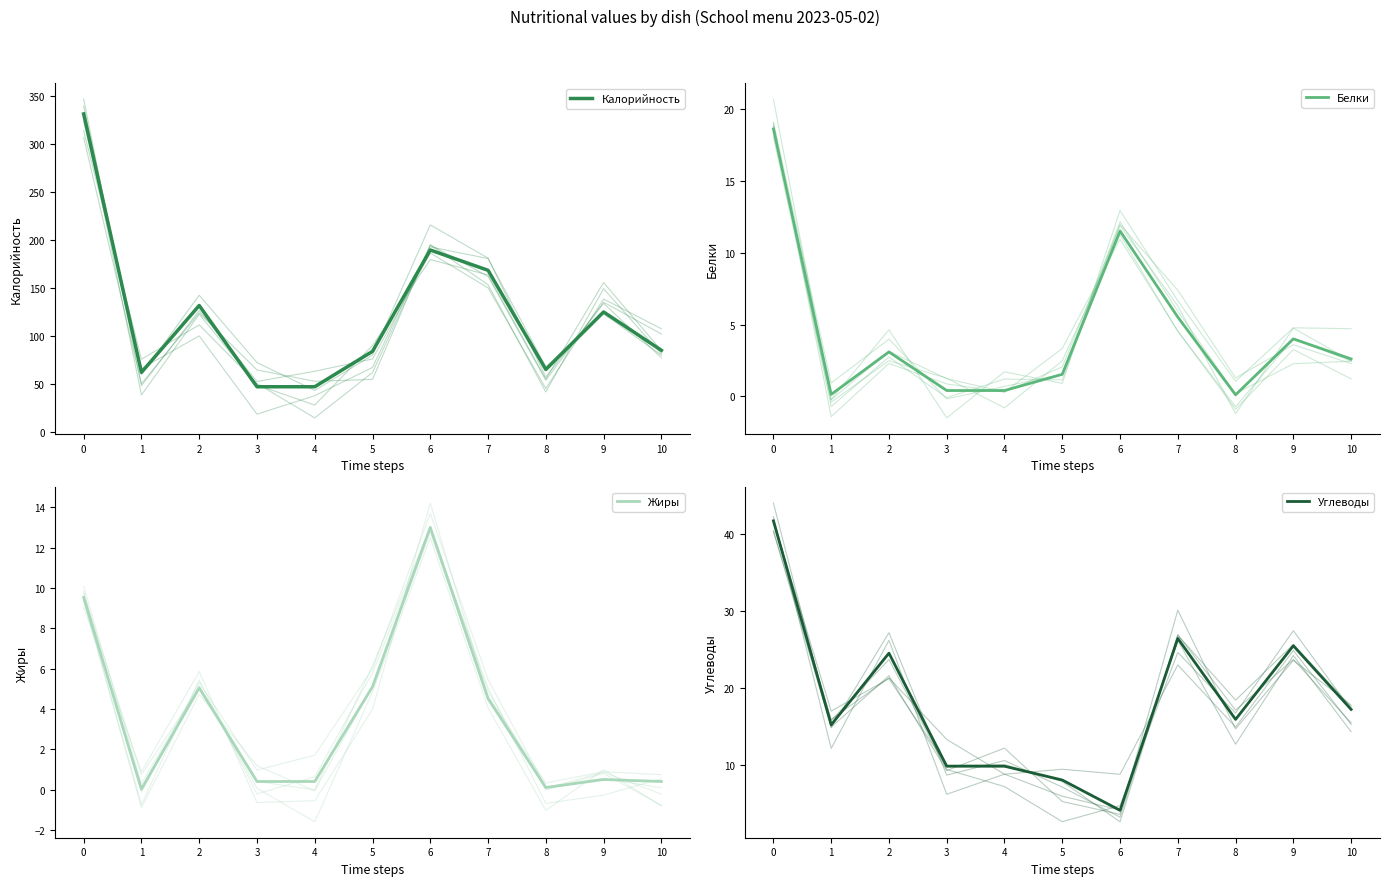

List the labels in order of Калорийность value, smallest first.

3, 4, 1, 8, 5, 10, 9, 2, 7, 6, 0